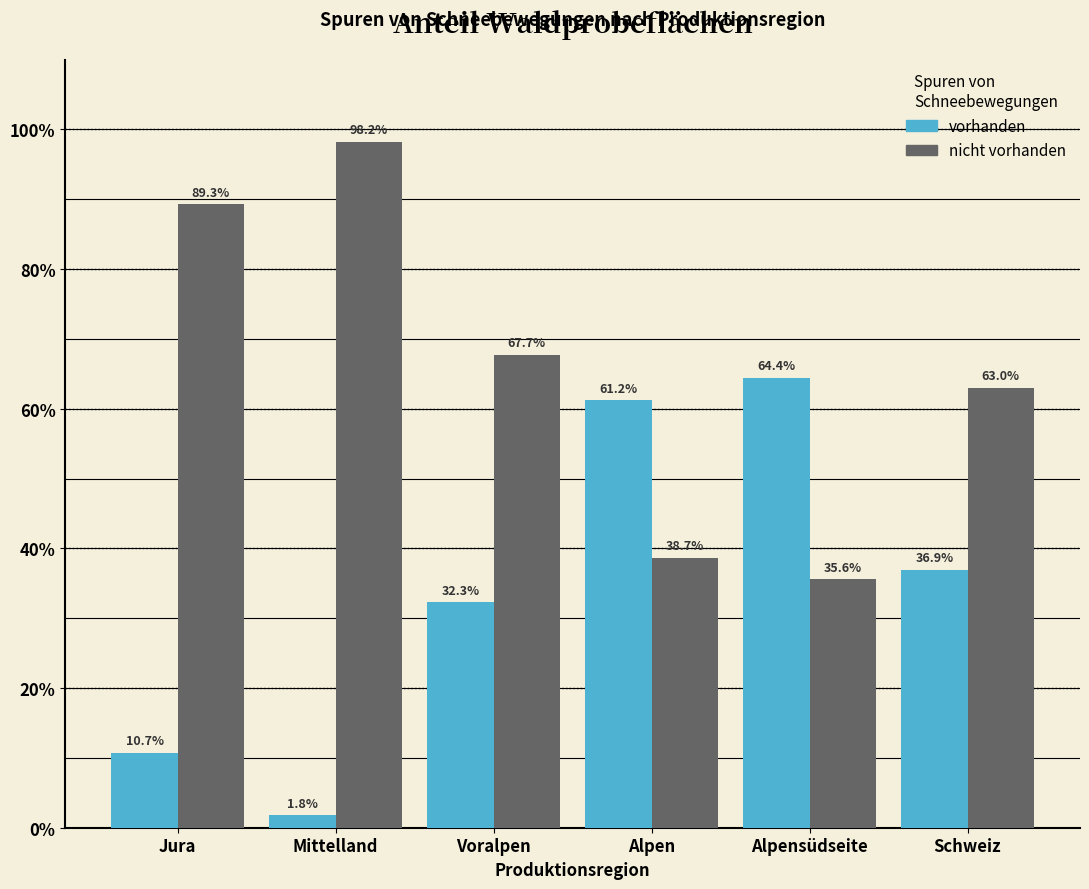

Reading left to right, what are all the values shown in this chart?

vorhanden: 10.7	1.8	32.3	61.2	64.4	36.9
nicht vorhanden: 89.3	98.2	67.7	38.7	35.6	63.0